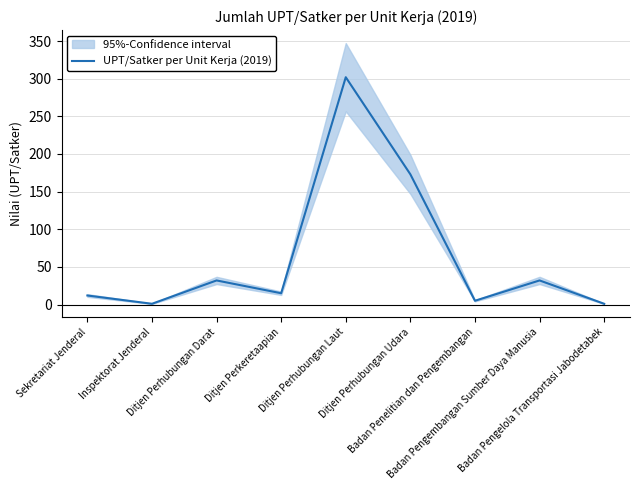

Does the chart display data point markers on the line(s)?

No